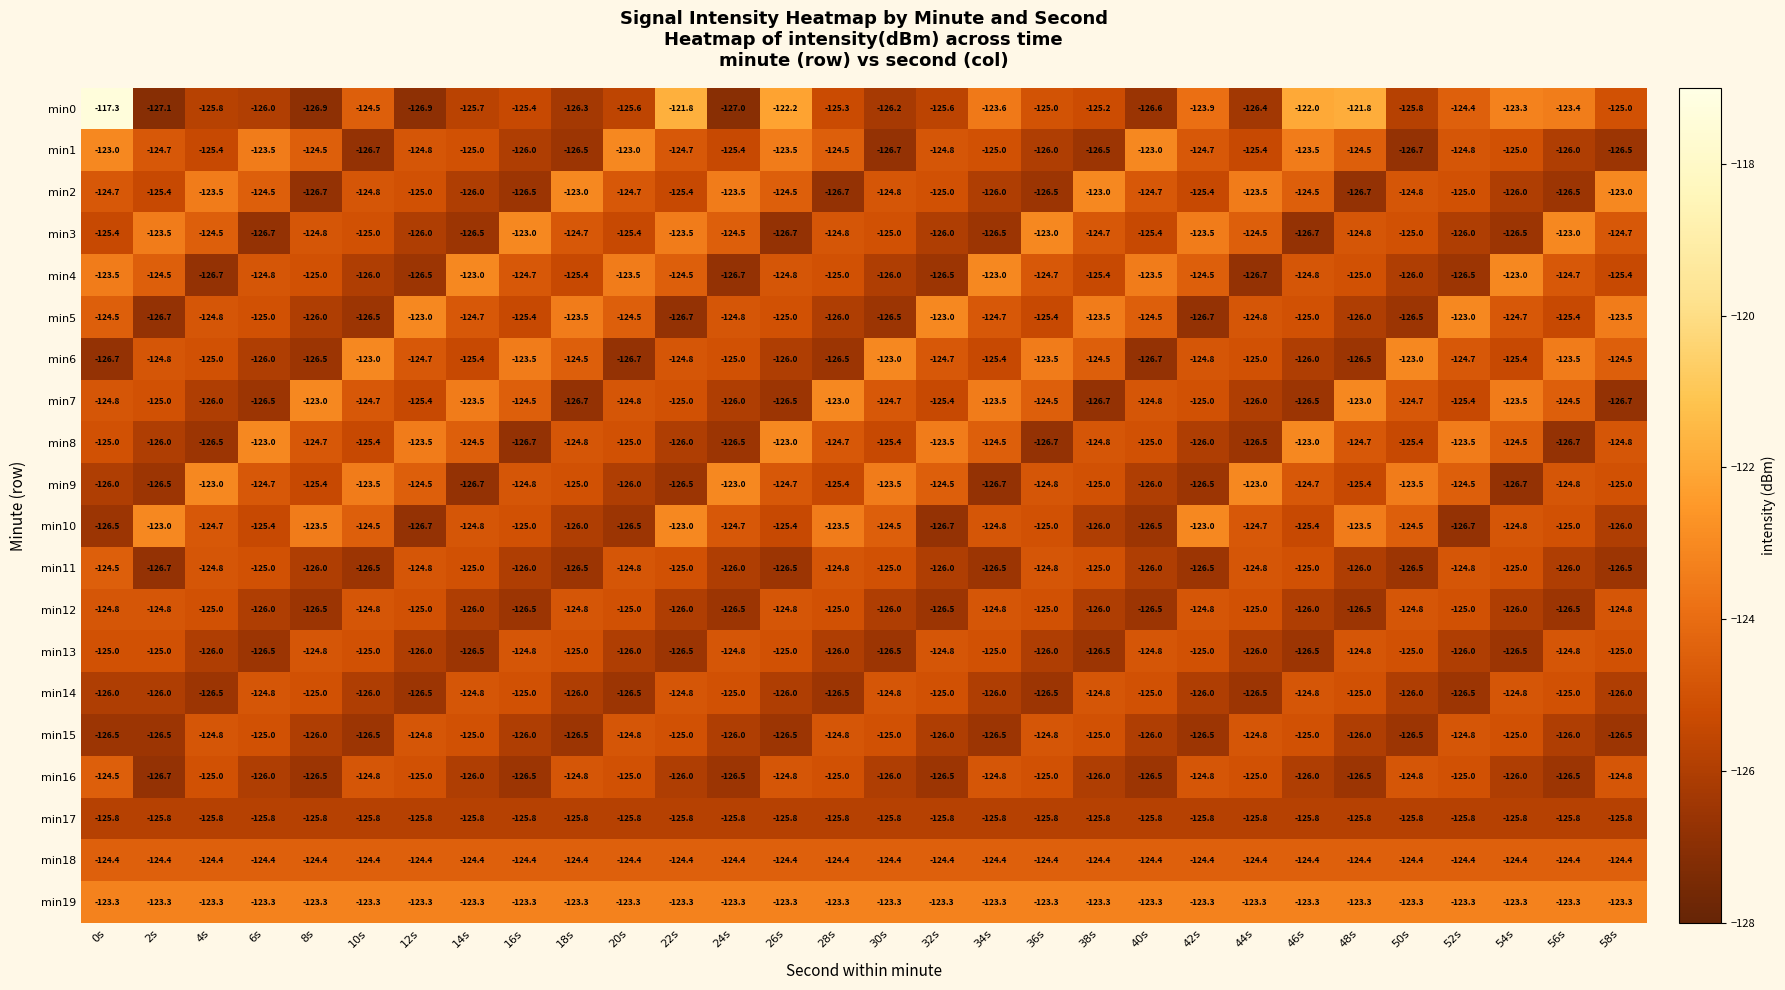

True or false: min16 has a value of -124.8 at 26s.

True